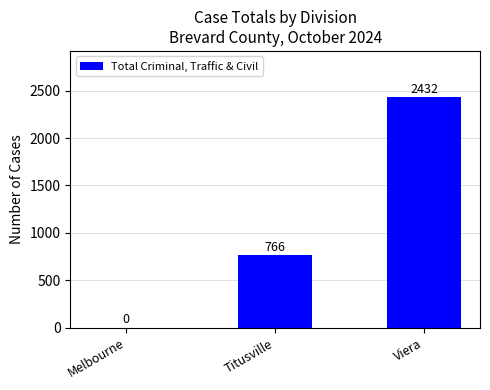

What is the sum of the values at Viera and Melbourne?

2432